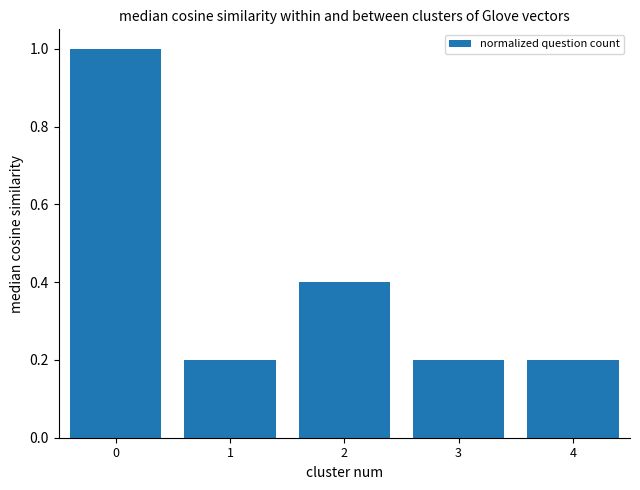

What is the value of the 3rd bar from the left?

0.4